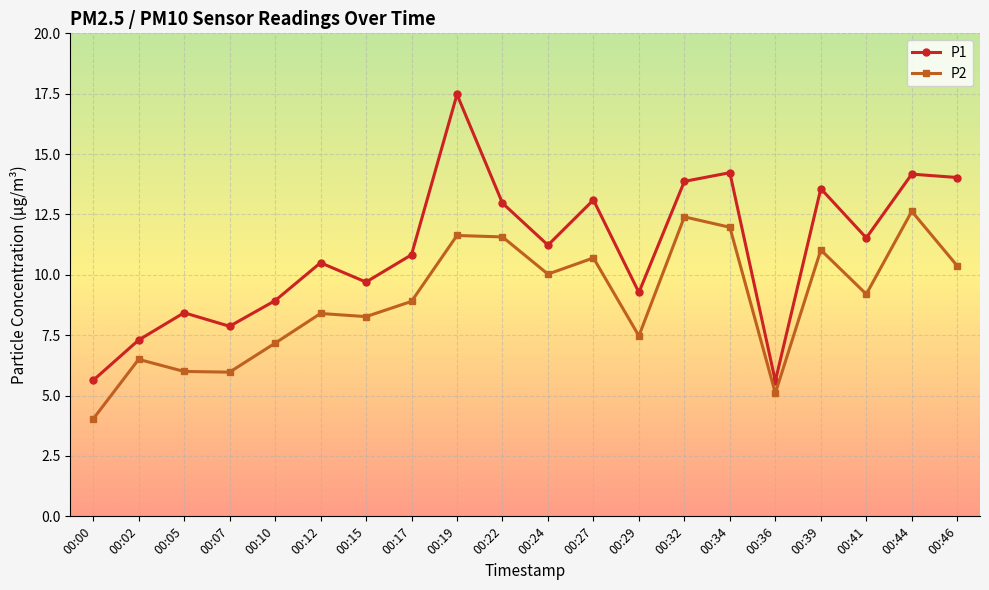

Reading left to right, what are all the values shown in this chart?

P1: 5.6	7.3	8.4	7.9	8.9	10.5	9.7	10.8	17.5	13.0	11.2	13.1	9.3	13.9	14.2	5.6	13.6	11.5	14.2	14.0
P2: 4.0	6.5	6.0	6.0	7.2	8.4	8.3	8.9	11.6	11.6	10.0	10.7	7.5	12.4	12.0	5.1	11.0	9.2	12.6	10.4